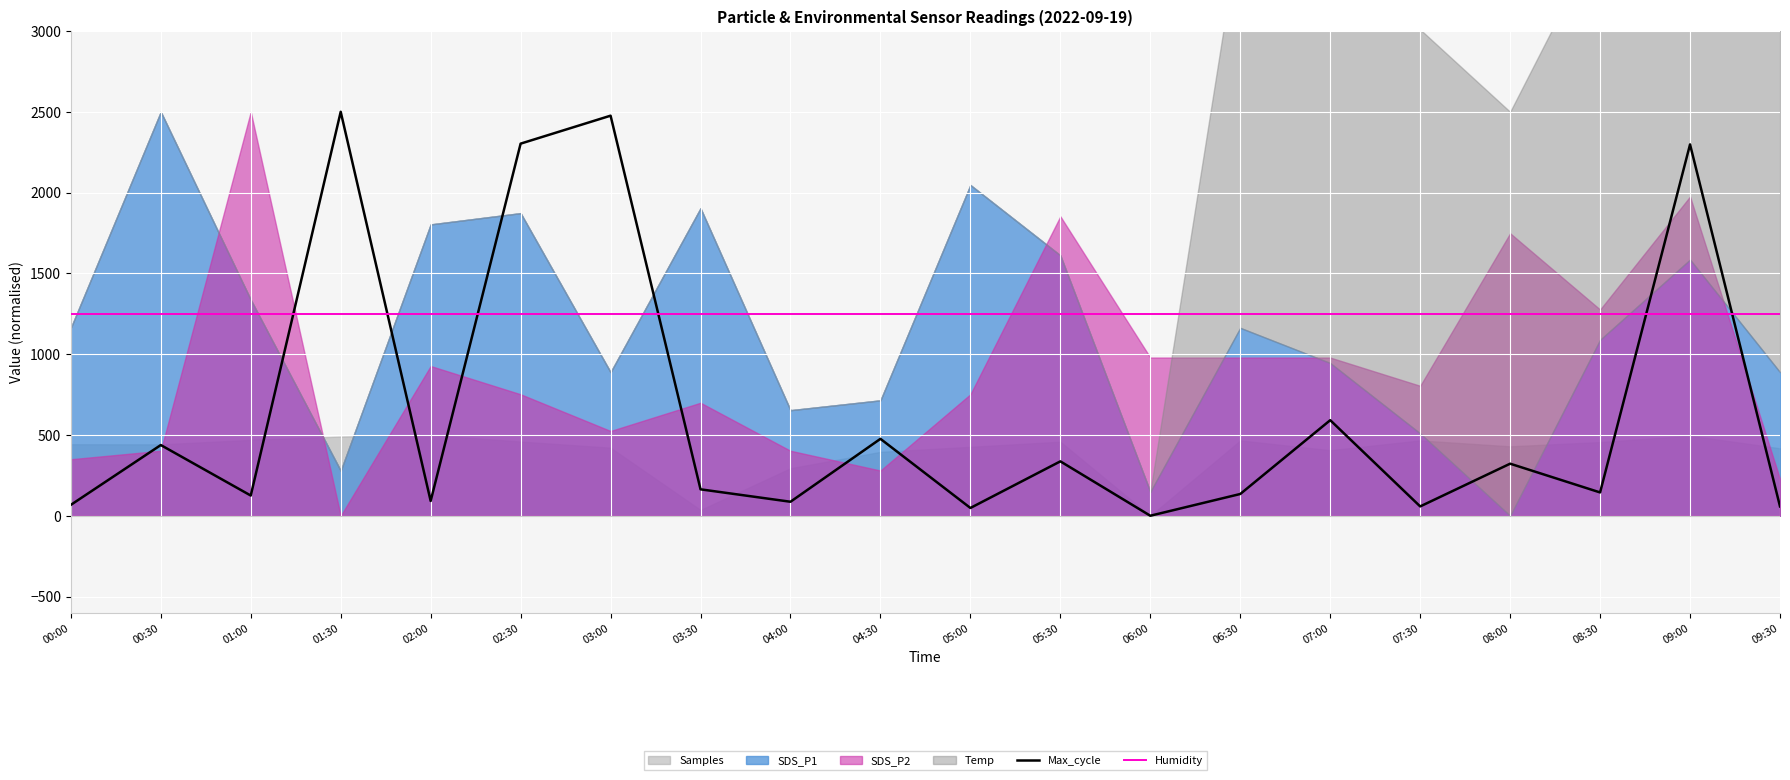

What is the label of the 18th point from the left?

08:30